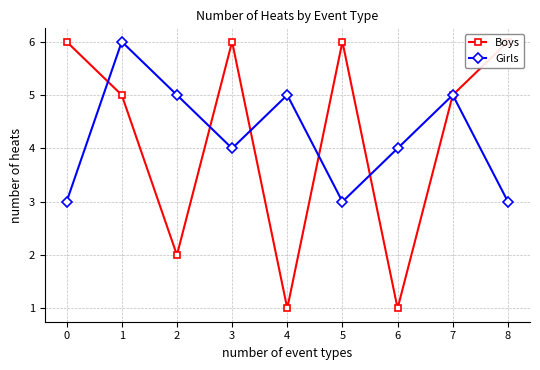

What is the minimum value shown in the chart?

1